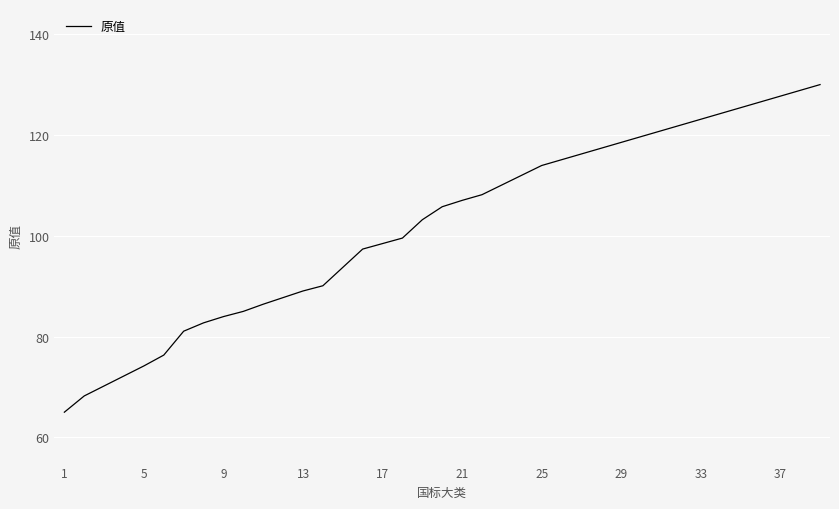

What is the difference between the second highest and second lowest values?

60.6